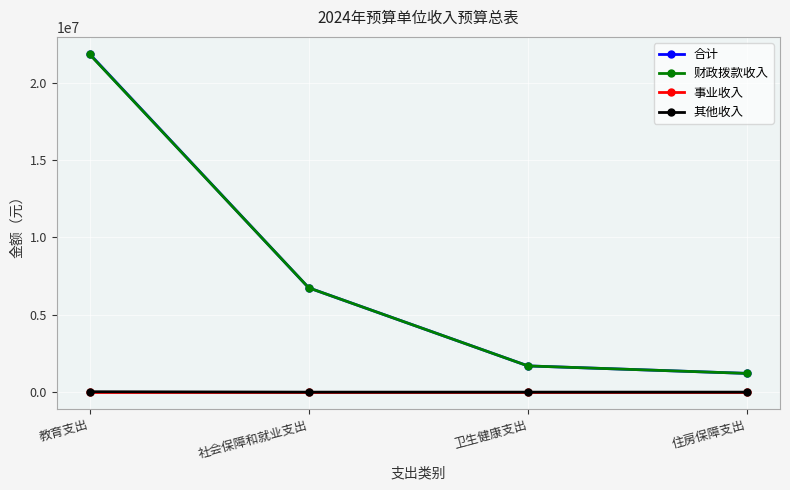

What is the sum of all 合计 values?

31503987.3